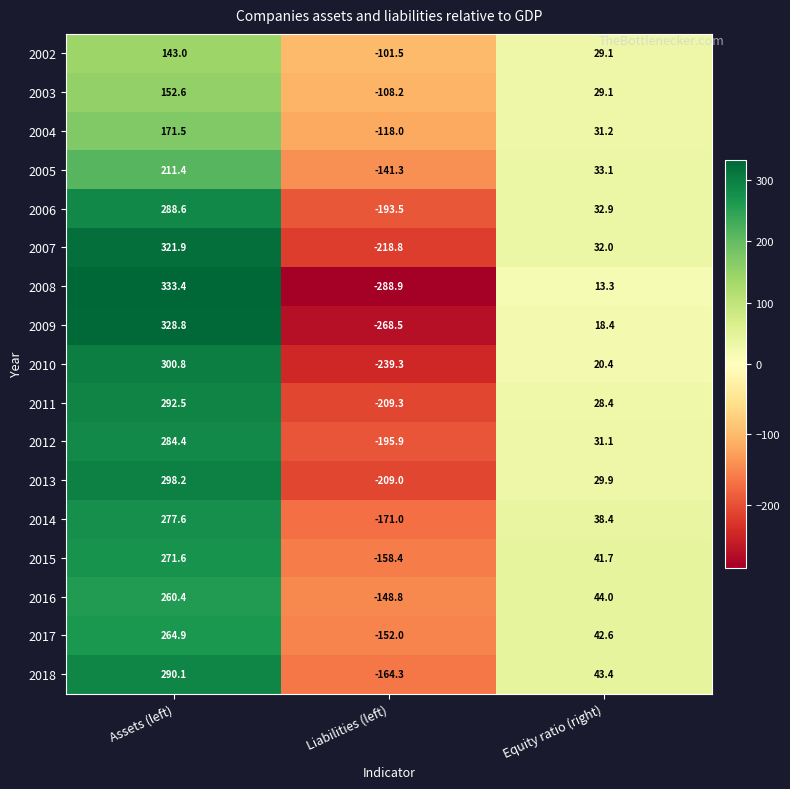

What is the minimum value shown in the chart?

-288.9